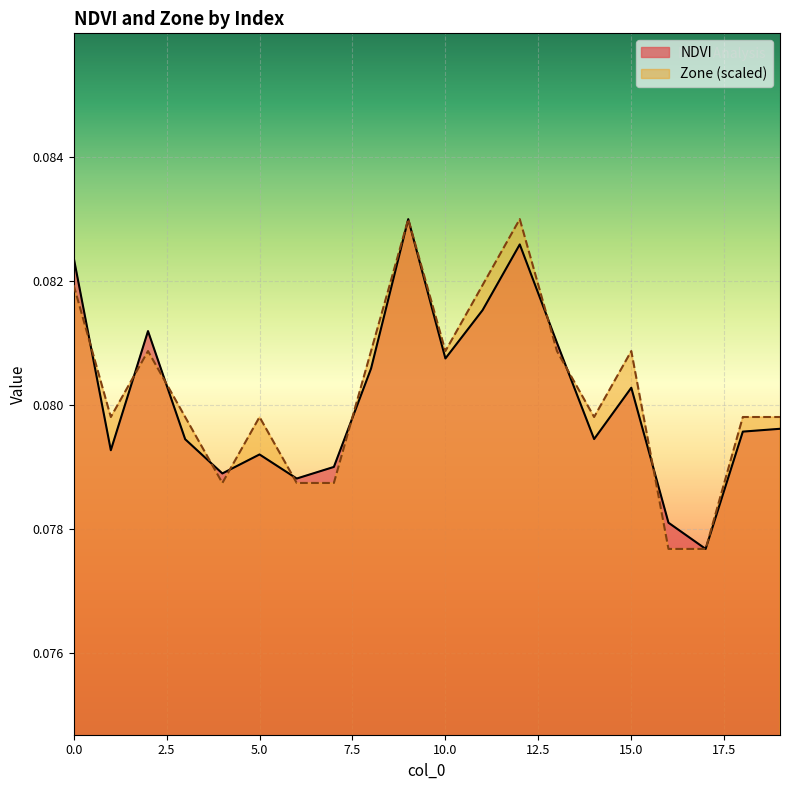

In NDVI, how many points are higher than both neighbors (excluding endpoints)?

5